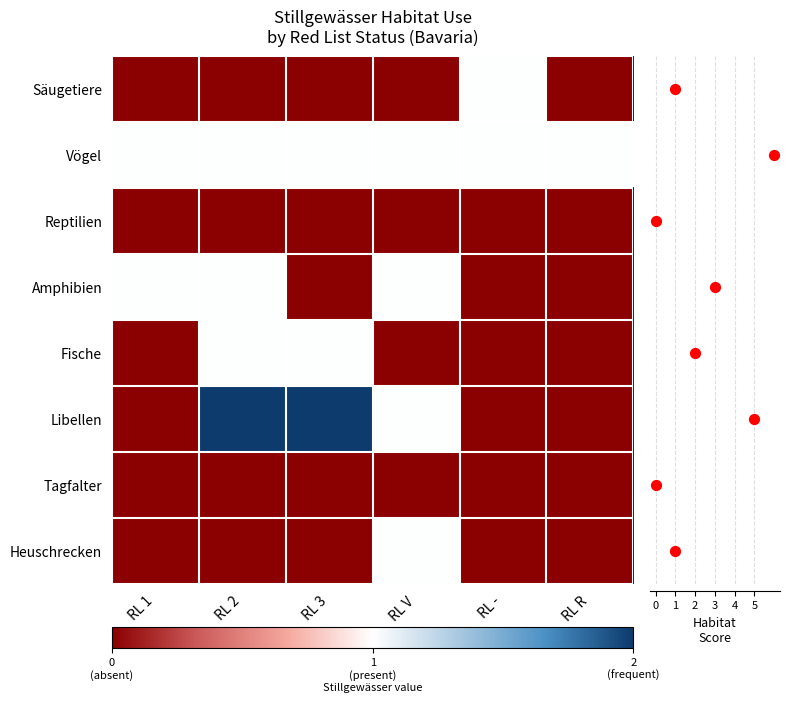

What is the maximum value for Heuschrecken?

1